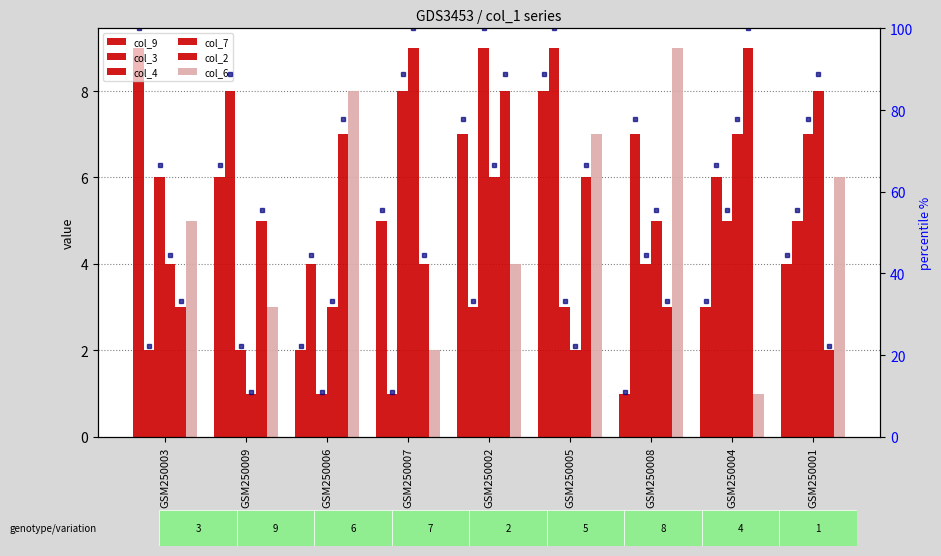

List the series in order of their peak value, highest first.

col_9, col_3, col_4, col_7, col_2, col_6